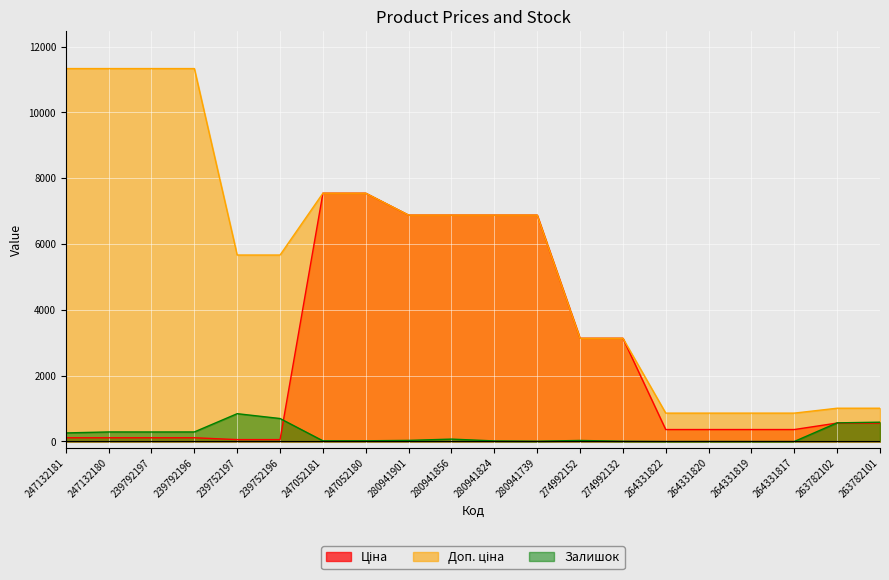

Which series has the largest range (max minus min)?

Доп. ціна